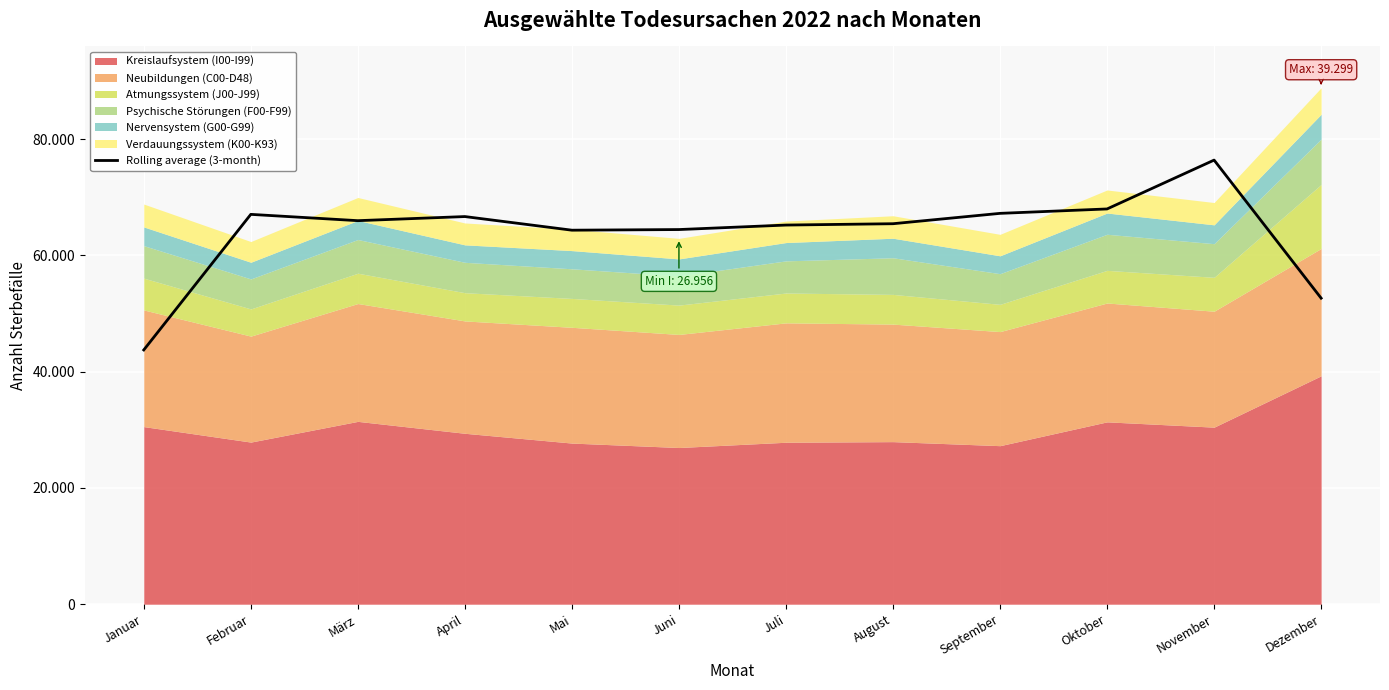

How many values exceed 65981?

6